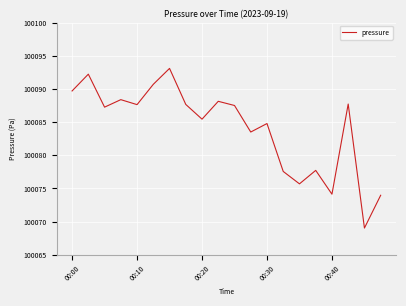

What is the maximum value shown in the chart?

100093.1